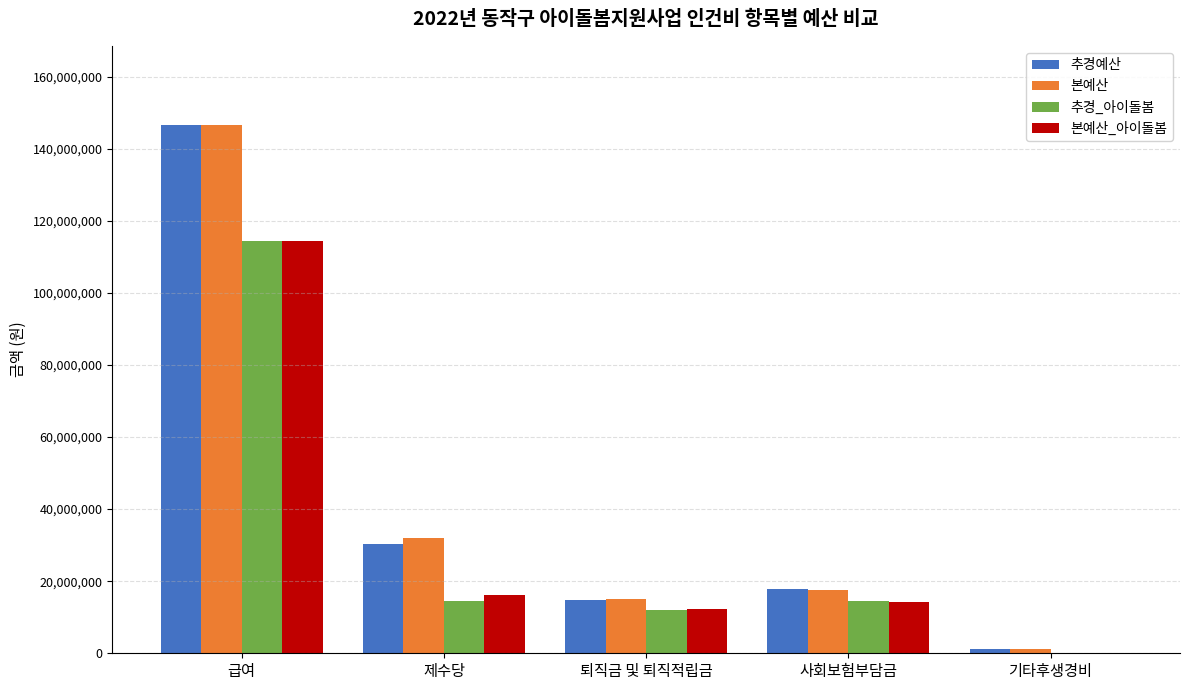

What is the total value across all series at 급여?

521739920